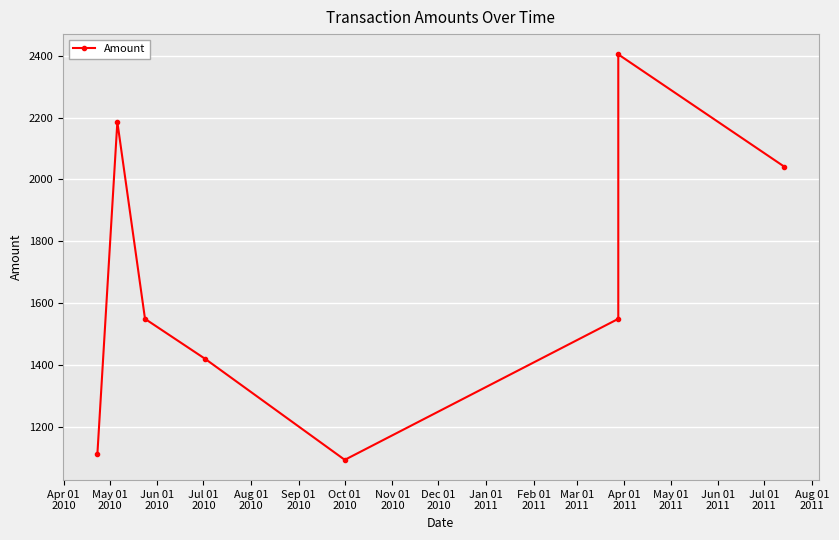

The chart shows a value of 2788.1 at Sep 01
2010. True or false?

False